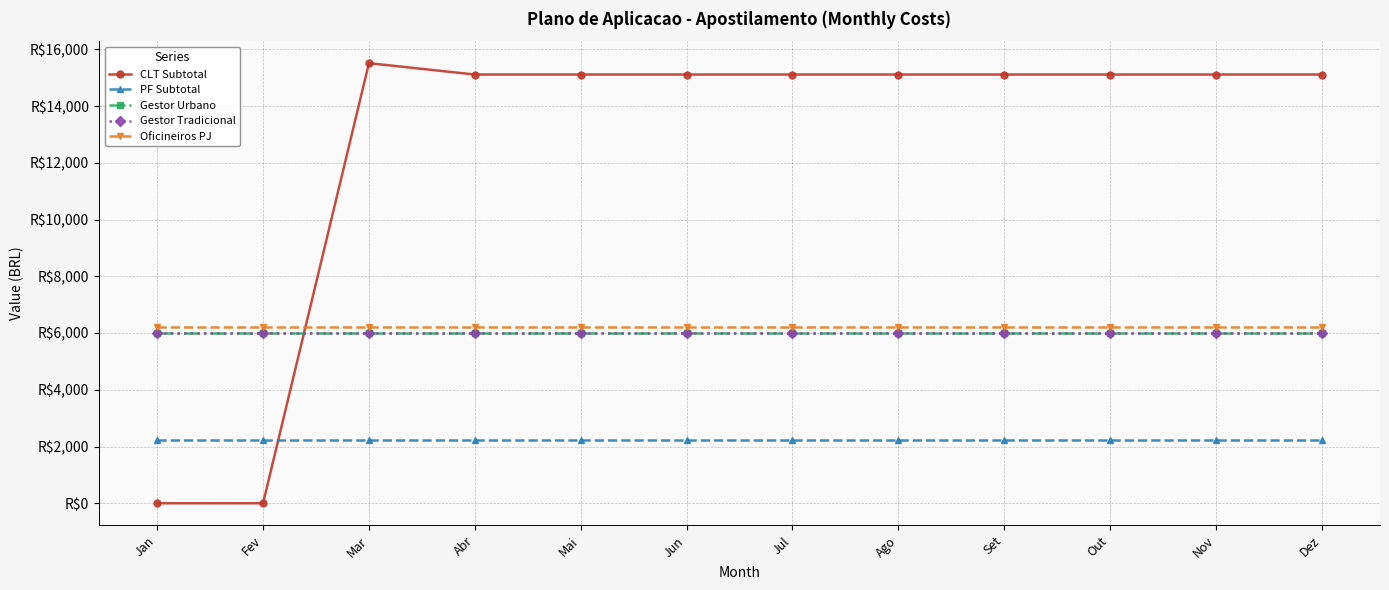

Is this an area chart (filled region under the line)?

No